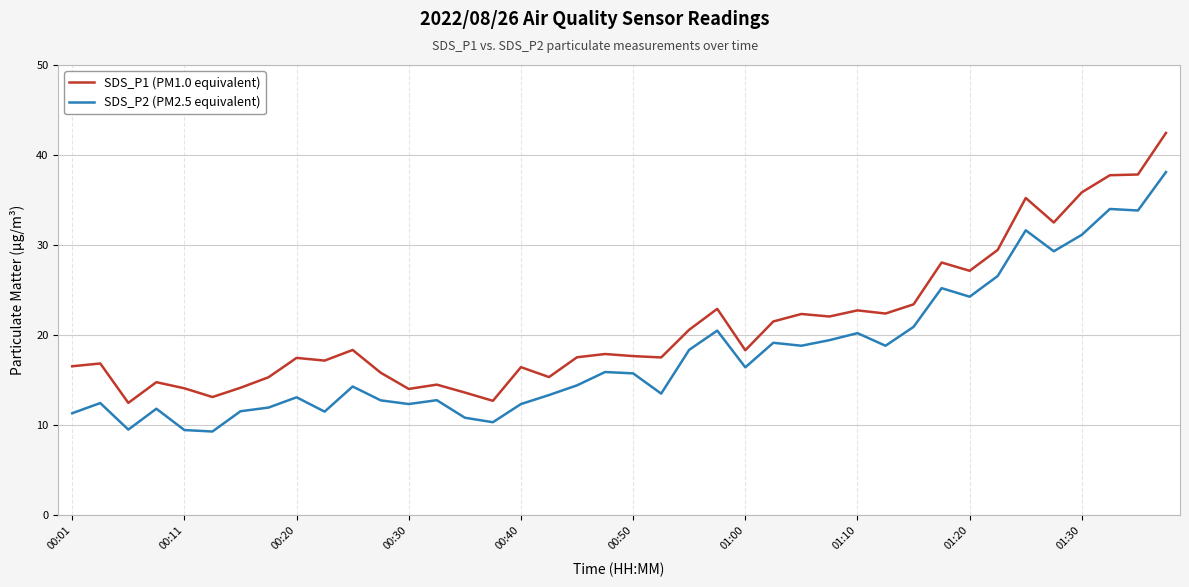

Which series has the widest spread of values?

SDS_P1 (PM1.0 equivalent)